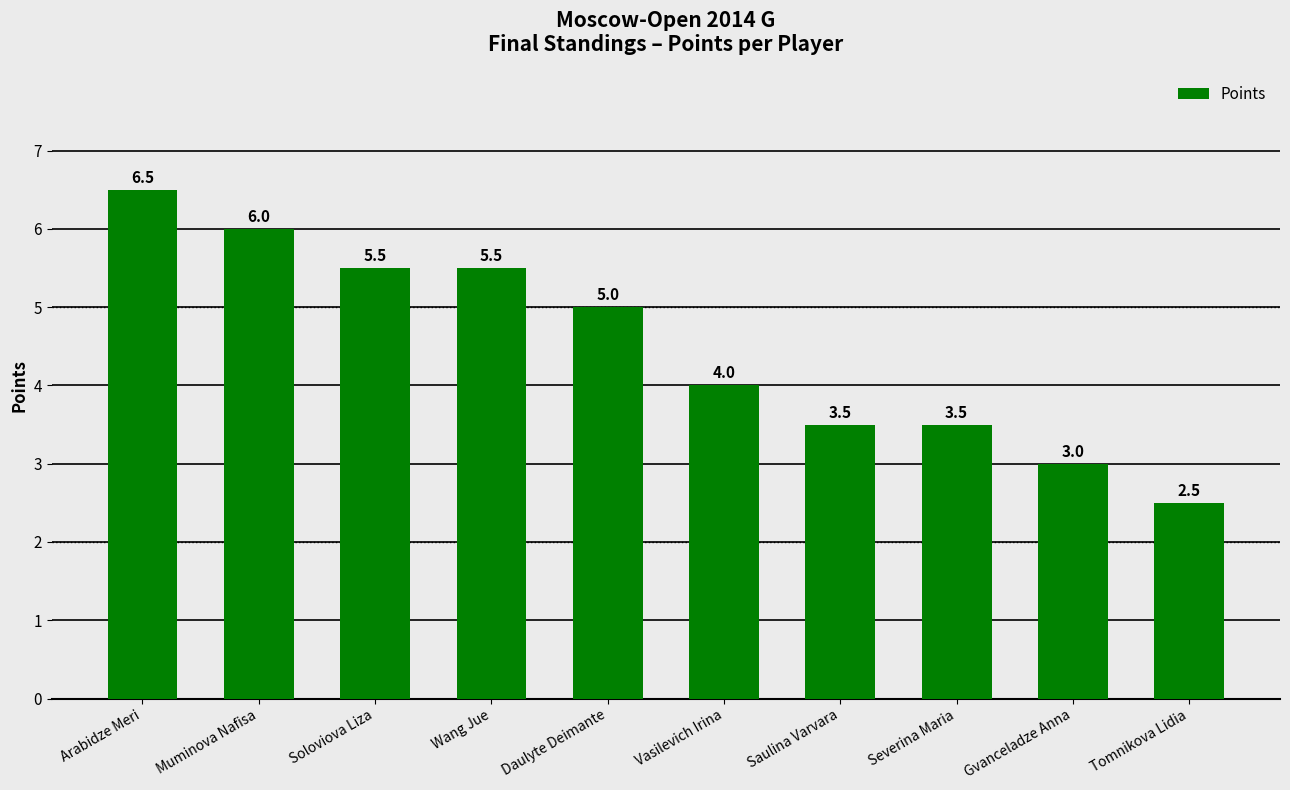

True or false: the data shows 1.1 at Daulyte Deimante.

False